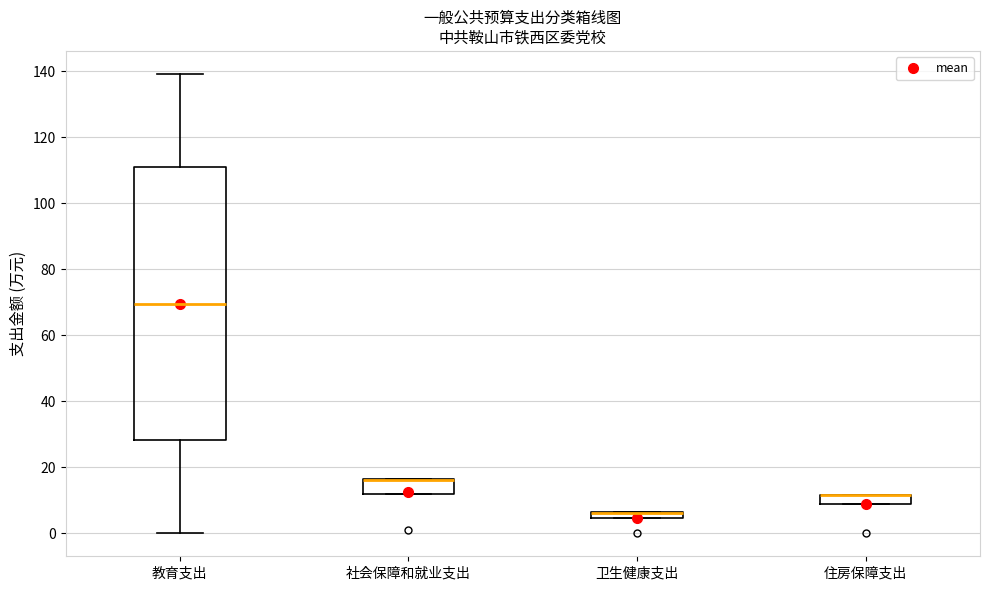

Where does the median line of the box for 教育支出 sit on the y-axis? The values are not printed on the chart, so give them approximately, as read against the axis.

70